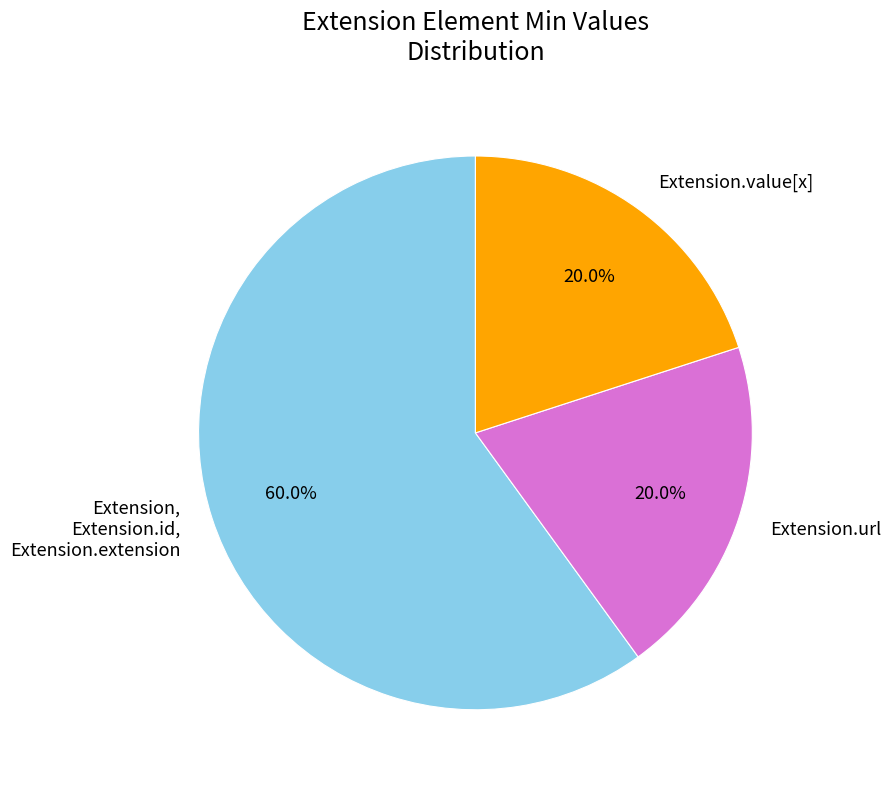

Count the number of slices in the pie.

3